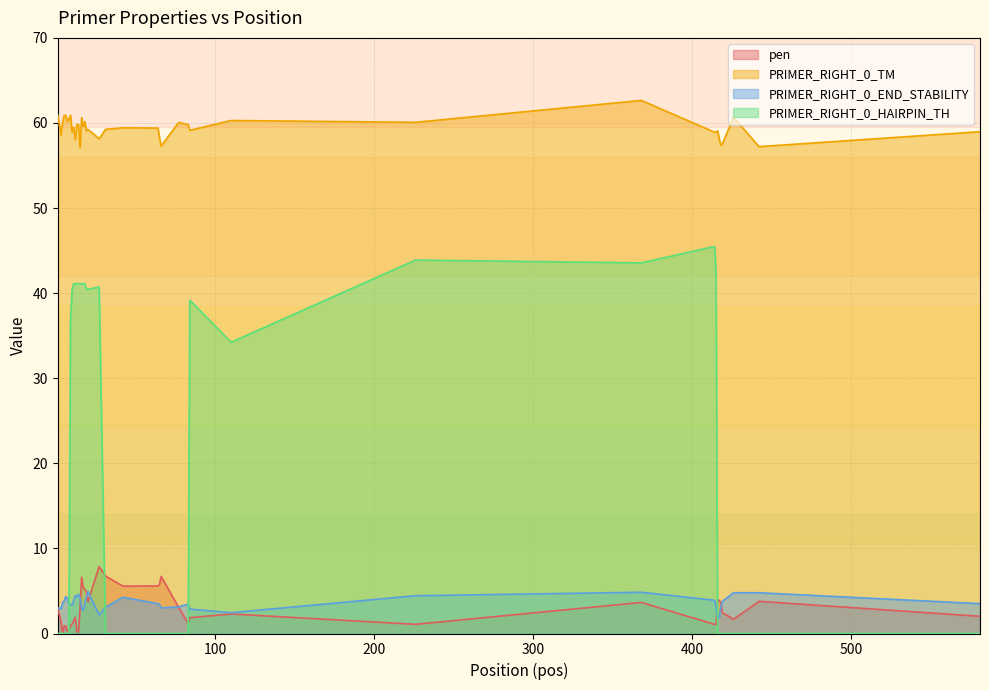

True or false: PRIMER_RIGHT_0_END_STABILITY and PRIMER_RIGHT_0_TM cross at least once.

False